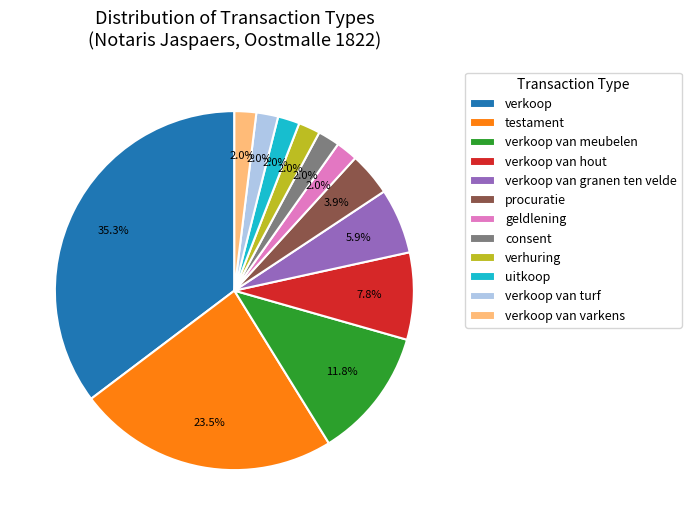

Is there a majority slice in this chart?

No